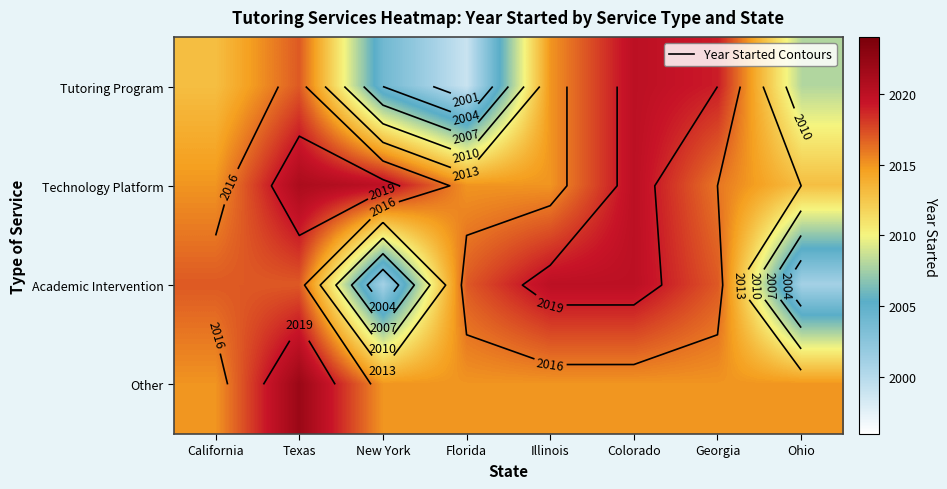

At which category does the chart reach its minimum across all series?

Florida